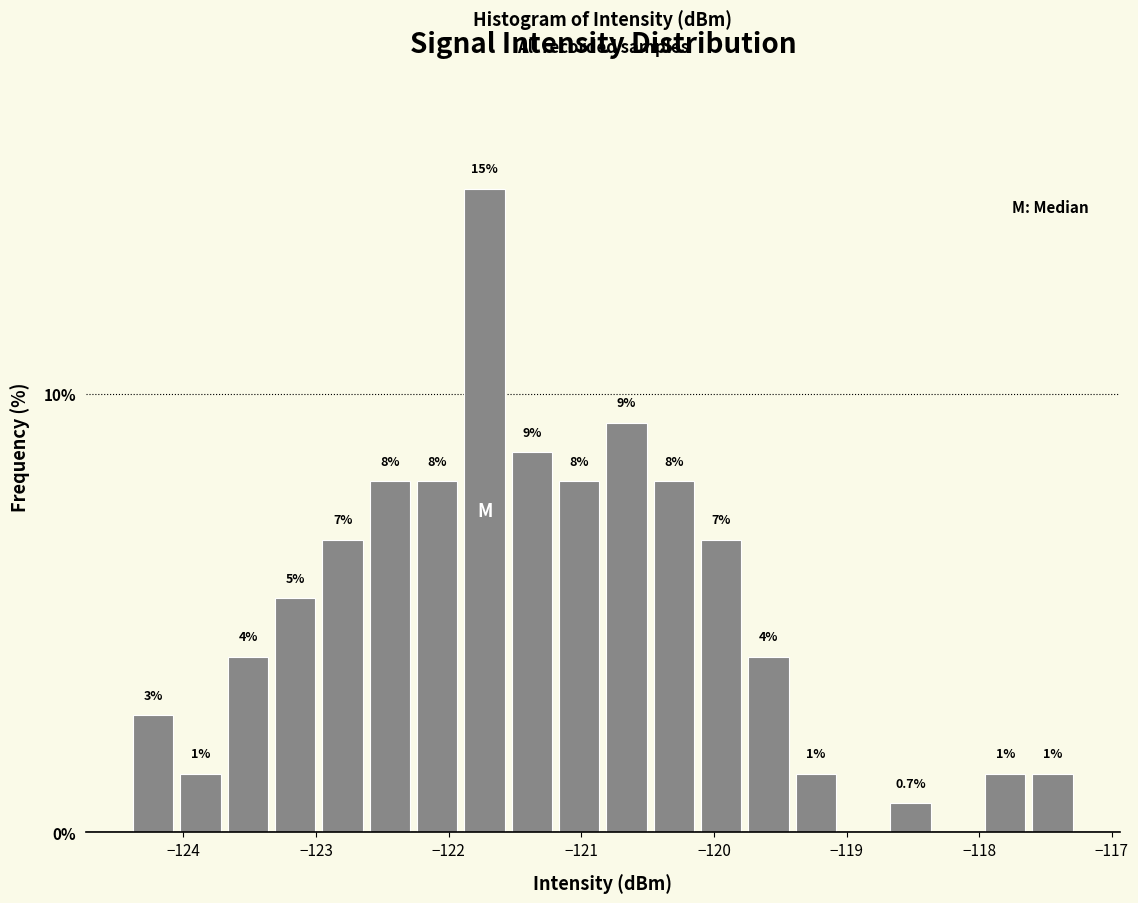

Read against the x-axis, roughly where is the centre of the tallest bar?

-121.7